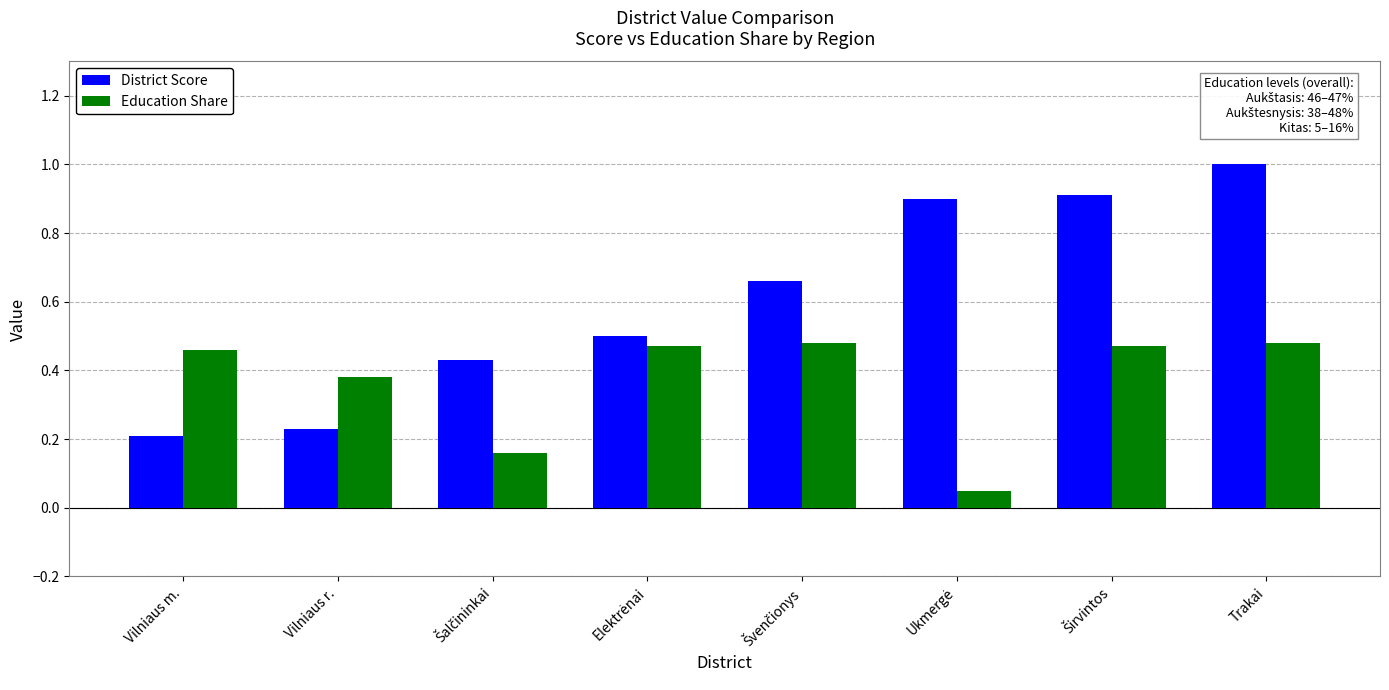

Where is District Score nearest to the value 0?

Vilniaus m.